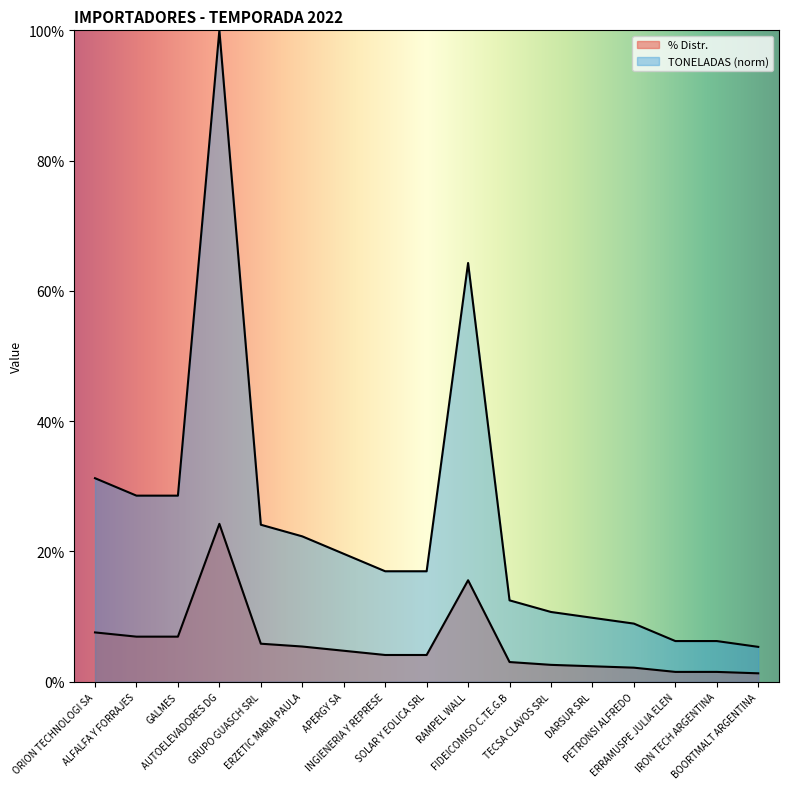

At which label is % Distr. closest to 0?

BOORTMALT ARGENTINA